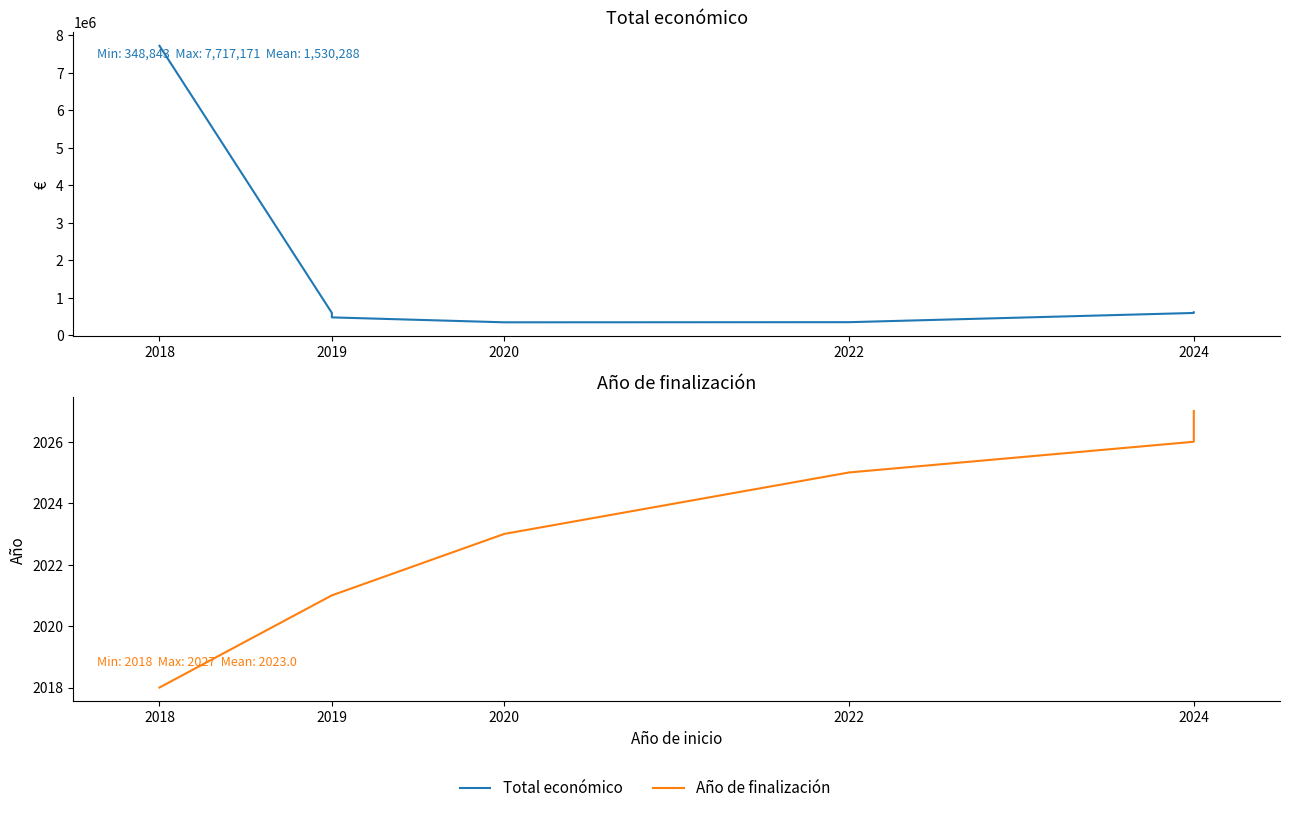

At 2019, list the series in order from smallest to largest.

Año de finalización, Total económico